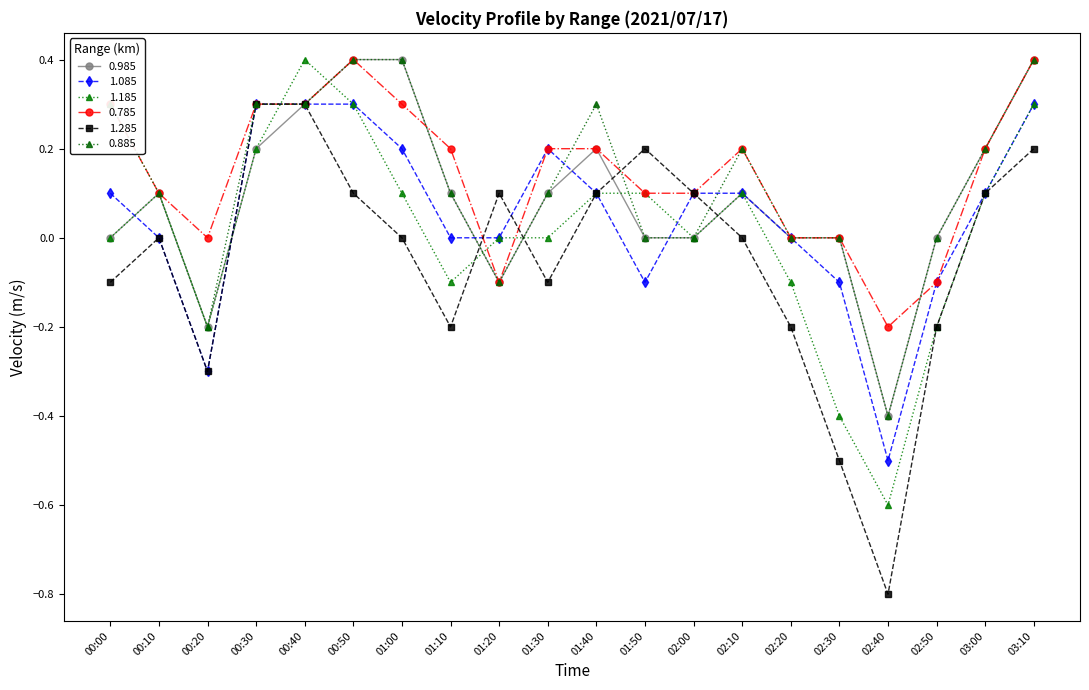

Reading left to right, extract all data points from this chart.

0.985: 00:00=0.0	00:10=0.1	00:20=-0.2	00:30=0.2	00:40=0.3	00:50=0.4	01:00=0.4	01:10=0.1	01:20=-0.1	01:30=0.1	01:40=0.2	01:50=0.0	02:00=0.0	02:10=0.1	02:20=0.0	02:30=-0.0	02:40=-0.4	02:50=0.0	03:00=0.2	03:10=0.4
1.085: 00:00=0.1	00:10=0.0	00:20=-0.3	00:30=0.3	00:40=0.3	00:50=0.3	01:00=0.2	01:10=-0.0	01:20=0.0	01:30=0.2	01:40=0.1	01:50=-0.1	02:00=0.1	02:10=0.1	02:20=-0.0	02:30=-0.1	02:40=-0.5	02:50=-0.1	03:00=0.1	03:10=0.3
1.185: 00:00=0.0	00:10=0.1	00:20=-0.2	00:30=0.2	00:40=0.4	00:50=0.3	01:00=0.1	01:10=-0.1	01:20=0.0	01:30=0.0	01:40=0.1	01:50=0.1	02:00=0.0	02:10=0.1	02:20=-0.1	02:30=-0.4	02:40=-0.6	02:50=-0.2	03:00=0.1	03:10=0.3
0.785: 00:00=0.3	00:10=0.1	00:20=-0.0	00:30=0.3	00:40=0.3	00:50=0.4	01:00=0.3	01:10=0.2	01:20=-0.1	01:30=0.2	01:40=0.2	01:50=0.1	02:00=0.1	02:10=0.2	02:20=-0.0	02:30=0.0	02:40=-0.2	02:50=-0.1	03:00=0.2	03:10=0.4
1.285: 00:00=-0.1	00:10=-0.0	00:20=-0.3	00:30=0.3	00:40=0.3	00:50=0.1	01:00=-0.0	01:10=-0.2	01:20=0.1	01:30=-0.1	01:40=0.1	01:50=0.2	02:00=0.1	02:10=-0.0	02:20=-0.2	02:30=-0.5	02:40=-0.8	02:50=-0.2	03:00=0.1	03:10=0.2
0.885: 00:00=0.3	00:10=0.1	00:20=-0.2	00:30=0.3	00:40=0.3	00:50=0.4	01:00=0.4	01:10=0.1	01:20=-0.1	01:30=0.1	01:40=0.3	01:50=0.0	02:00=0.0	02:10=0.2	02:20=0.0	02:30=-0.0	02:40=-0.4	02:50=0.0	03:00=0.2	03:10=0.4